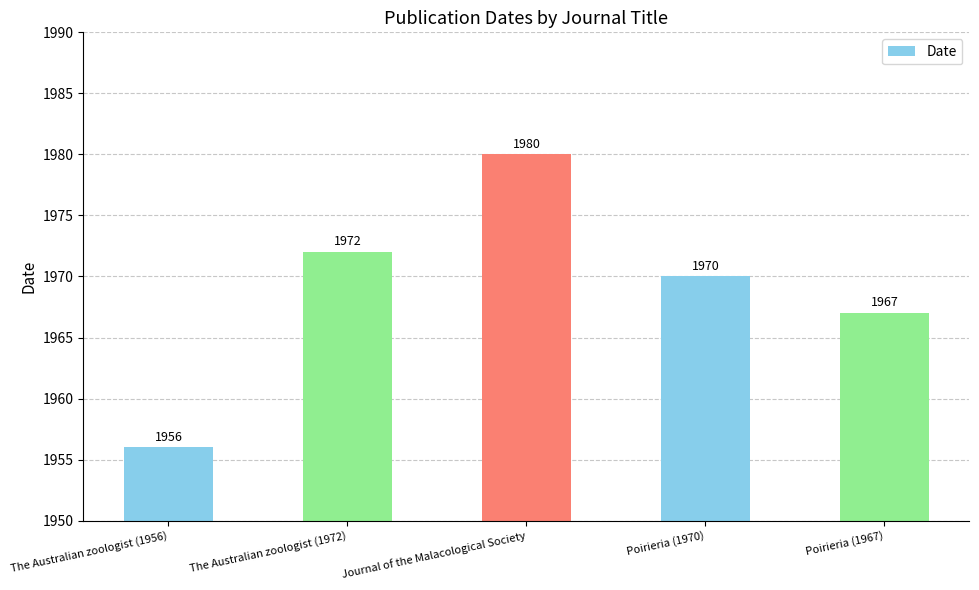

Which has a higher value, The Australian zoologist (1972) or Journal of the Malacological Society?

Journal of the Malacological Society